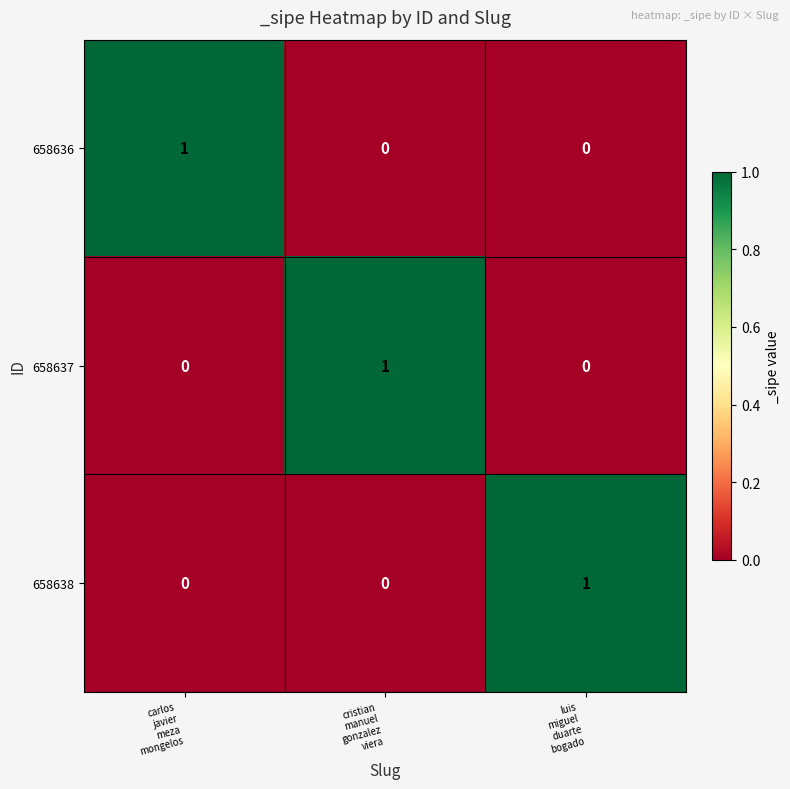

Count the 658637 values in the range 0 to 1.

3